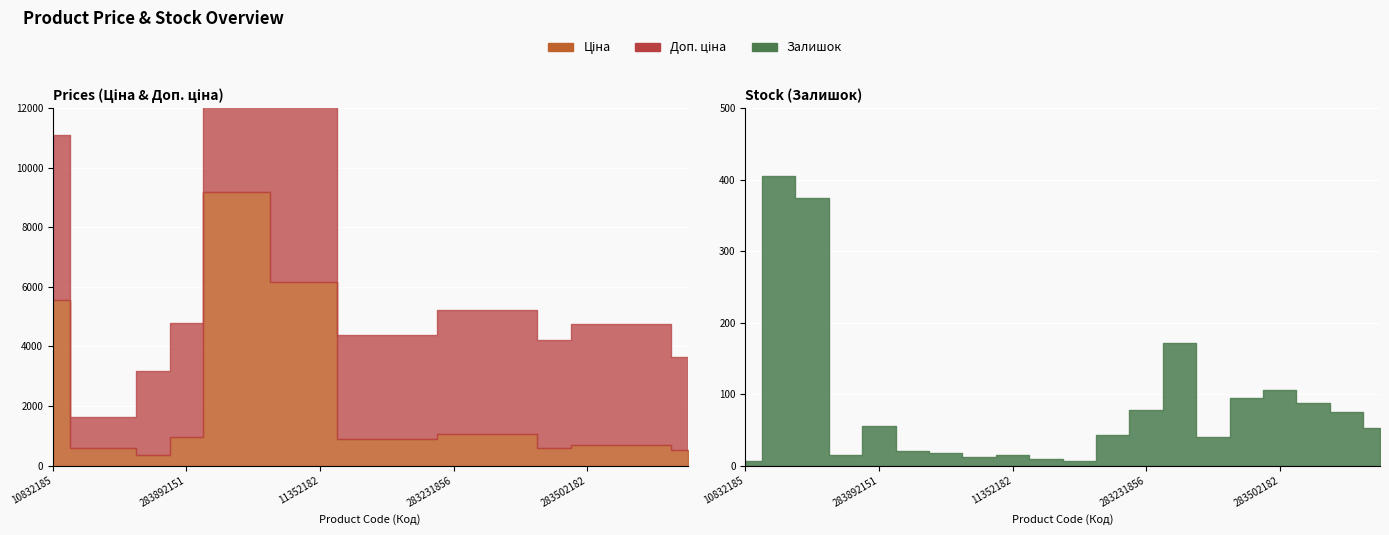

What is the sum of the Ціна values at 283231856 and 283532151?

1401.0